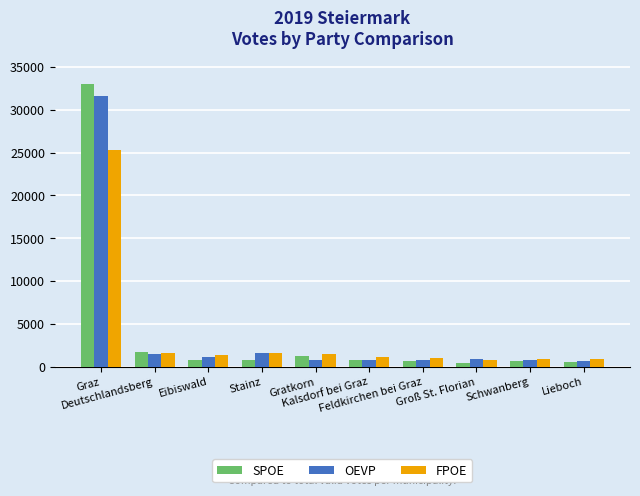

What is the highest value of the OEVP series?

31647